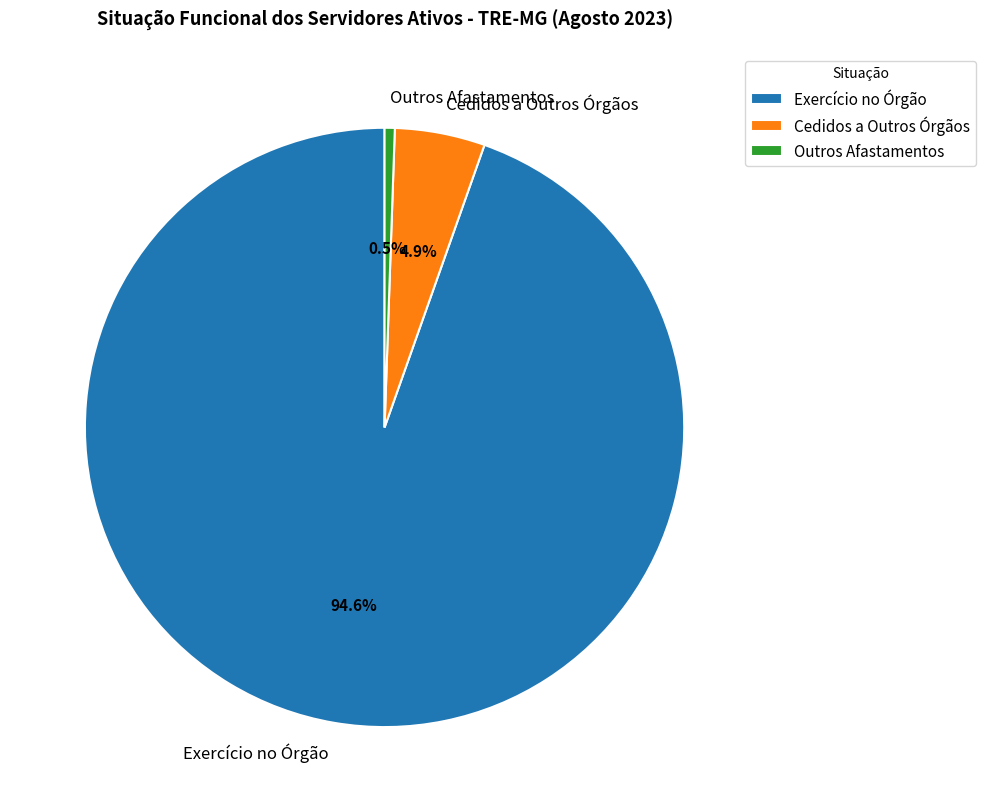

Is there a majority slice in this chart?

Yes